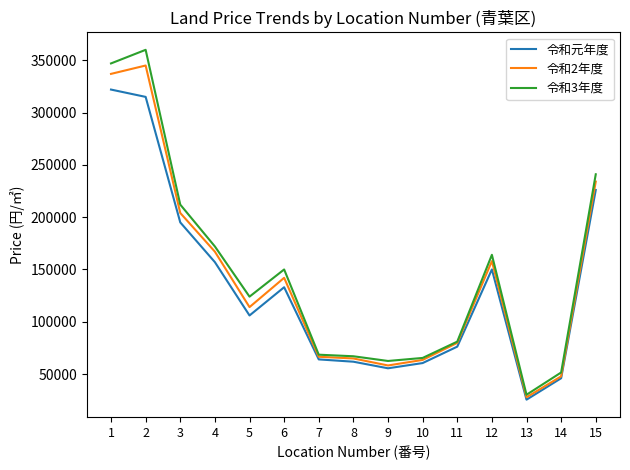

List the series in order of their peak value, lowest first.

令和元年度, 令和2年度, 令和3年度